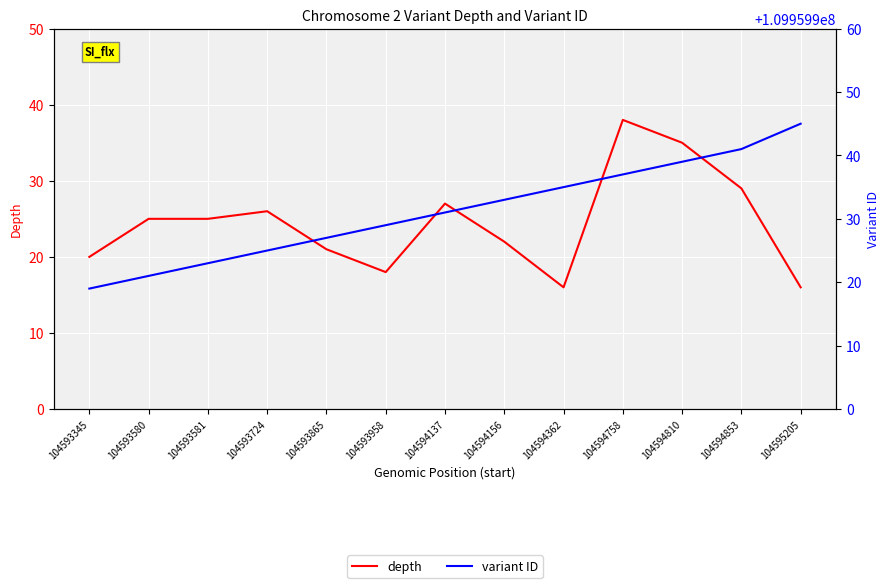

Rank the series by their average value, from lowest to highest.

depth, variant ID